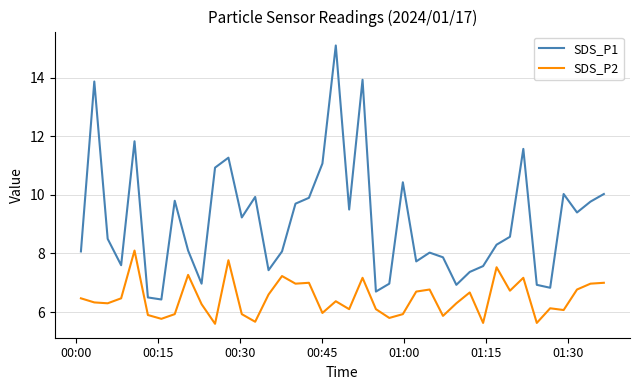

What is the lowest value of the SDS_P1 series?

6.4